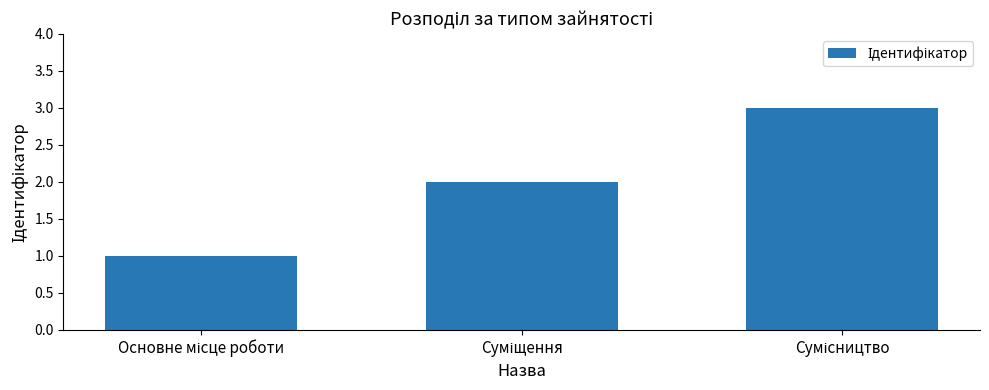

What is the greatest value displayed?

3